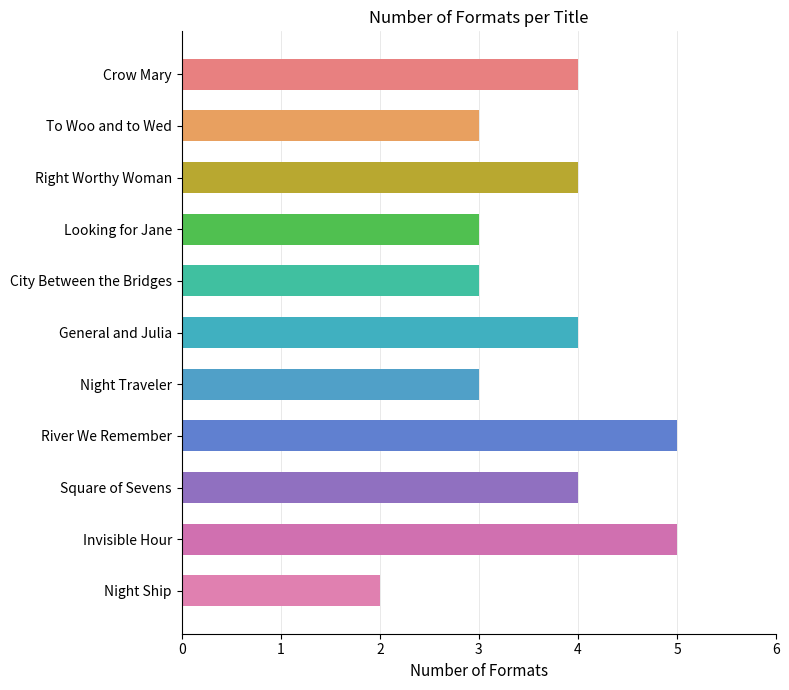

What is the change in value from Crow Mary to Night Traveler?

-1